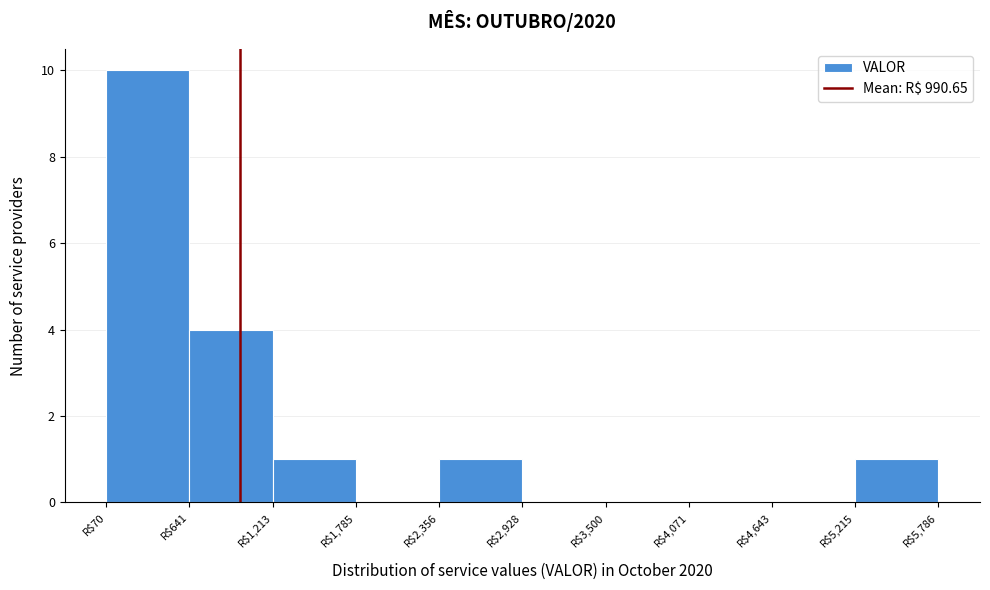

Reading left to right, transcribe this chart: for each bar, give the range it covers on the x-axis and its height. Neither the bar edges nor the heights are printed on the chart, so give them approximately, as read against the axes.

100 to 600: 10
600 to 1200: 4
1200 to 1800: 1
1800 to 2400: 0
2400 to 2900: 1
2900 to 3500: 0
3500 to 4100: 0
4100 to 4600: 0
4600 to 5200: 0
5200 to 5800: 1